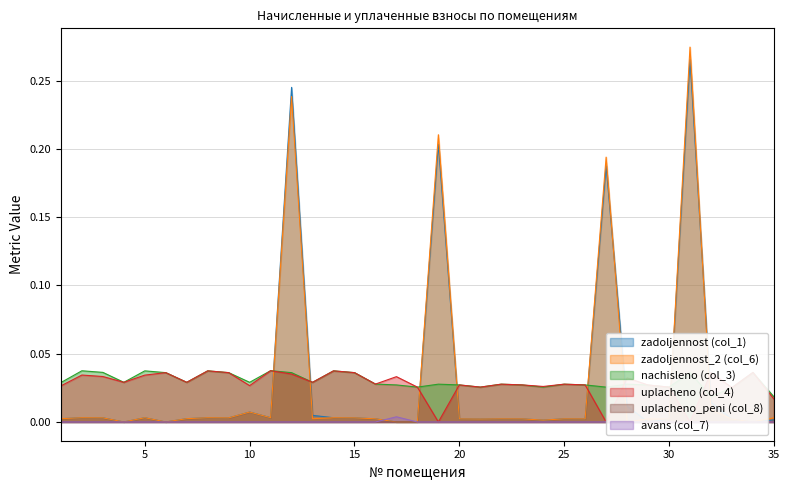

How many uplacheno (col_4) values are between 0 and 1?

35